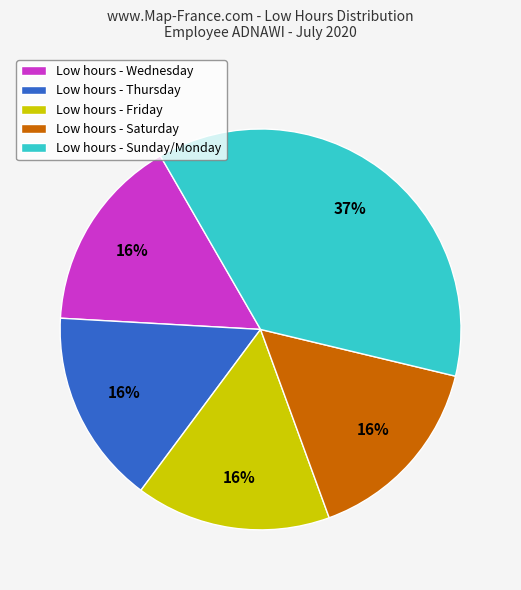

To the nearest percent, what percentage of the pie is Low hours - Wednesday?

16%